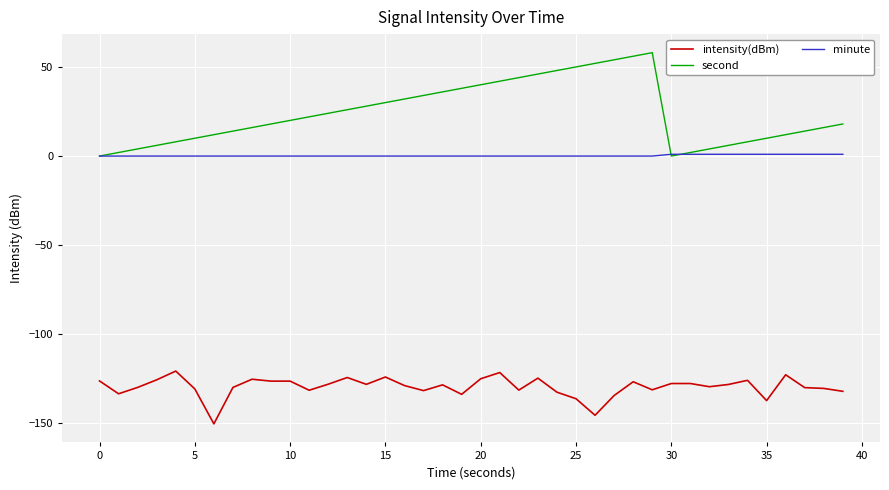

What is the greatest value displayed?

58.0